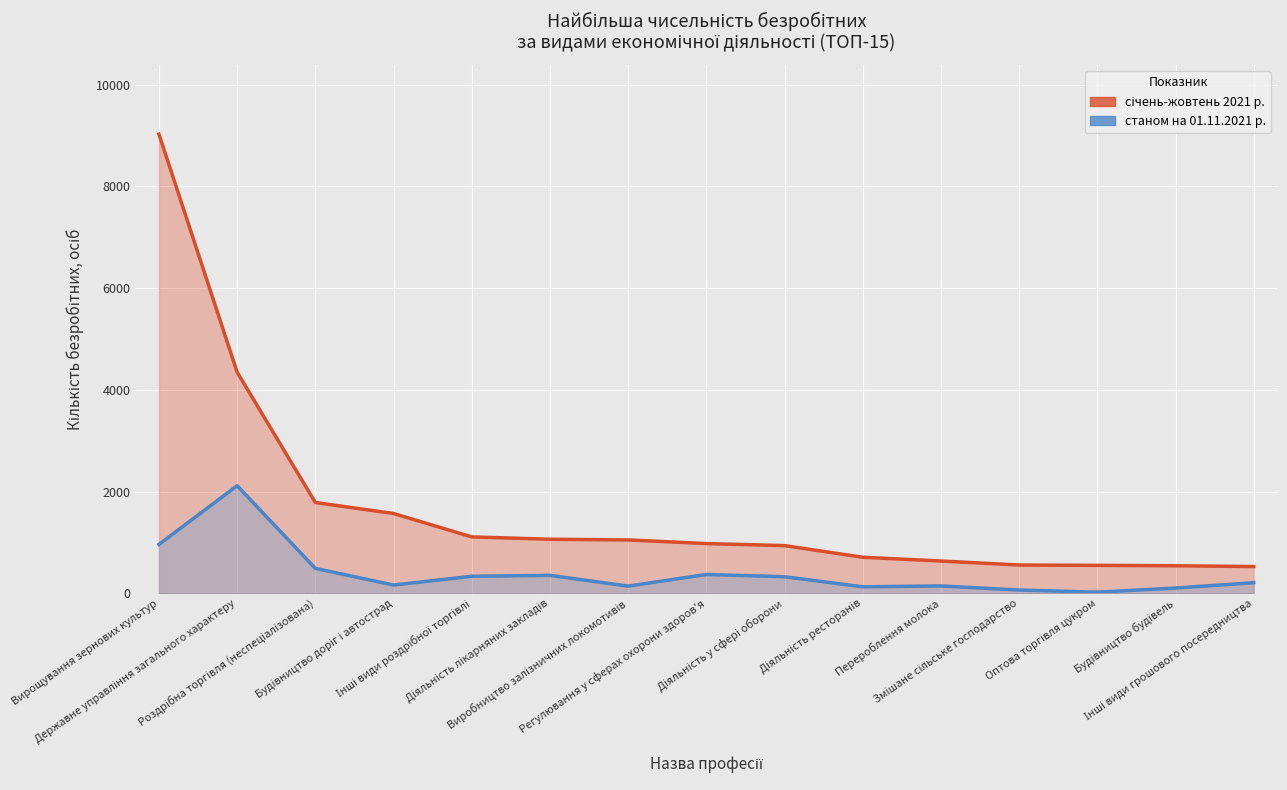

Which label corresponds to the smallest value in the chart?

Оптова торгівля цукром